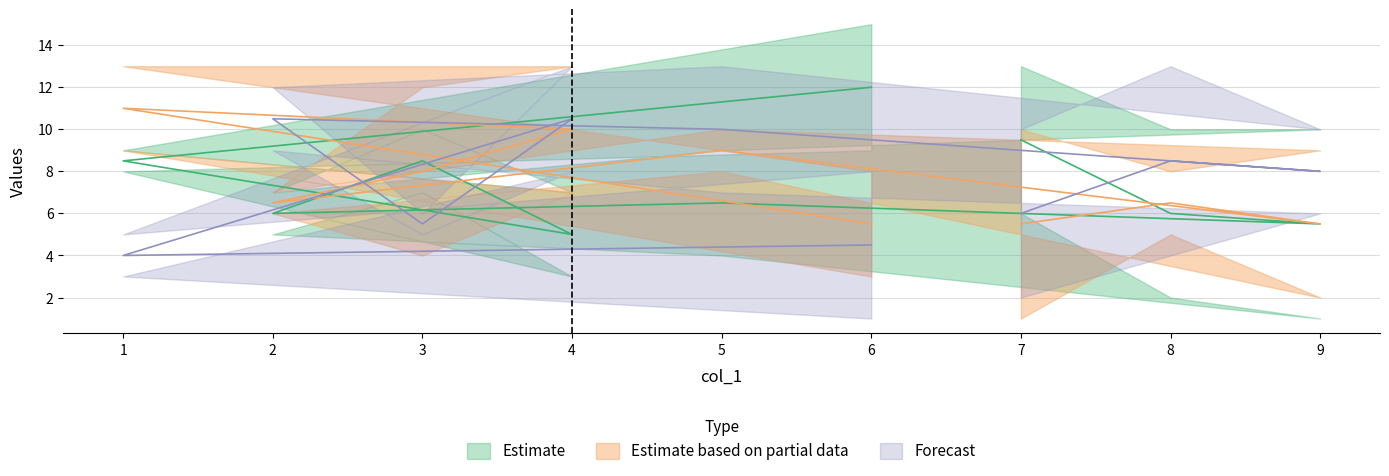

What is the total value across all series at 4?

33